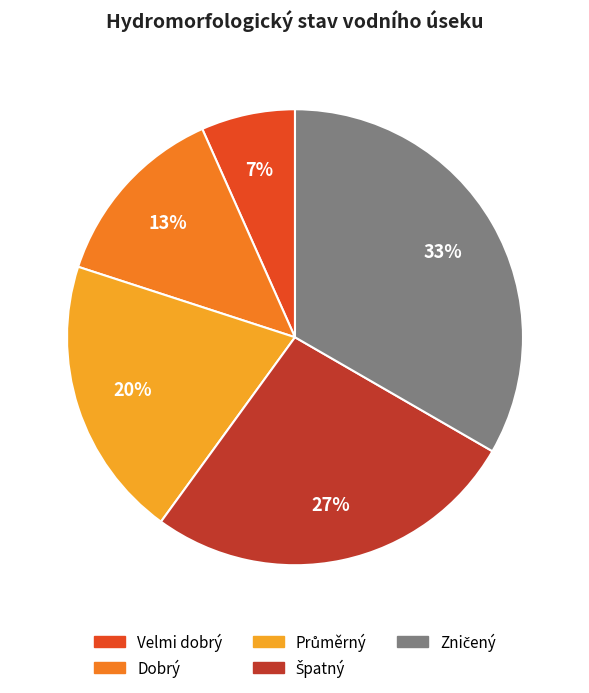

Does any single category account for the majority?

No